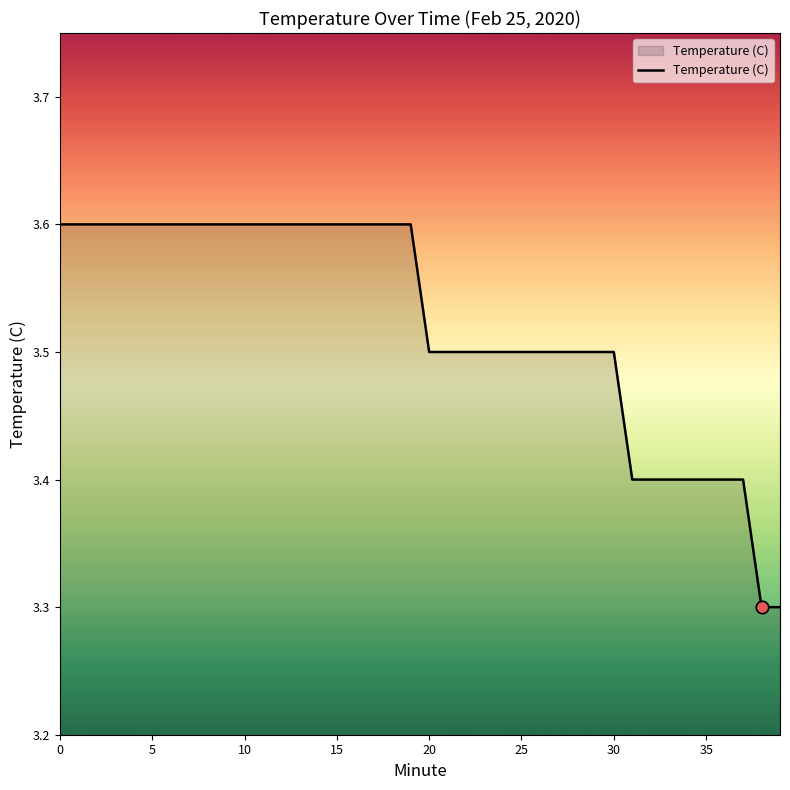

What is the smallest value displayed?

3.3